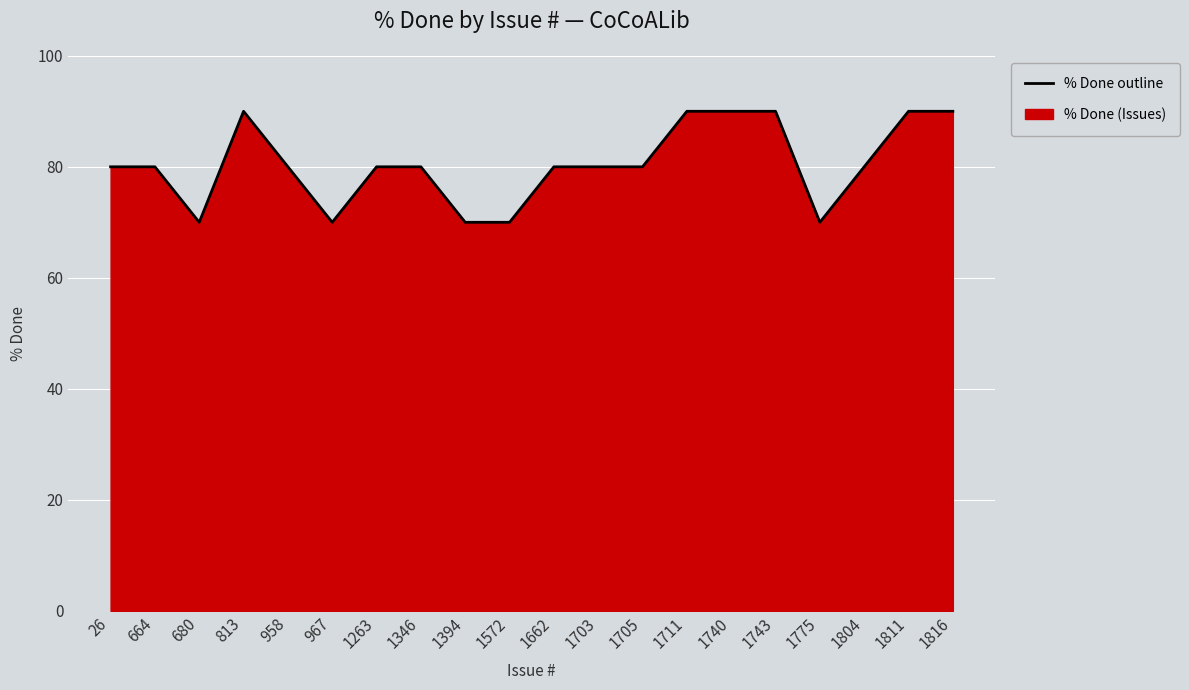

Where is the first local maximum?

813